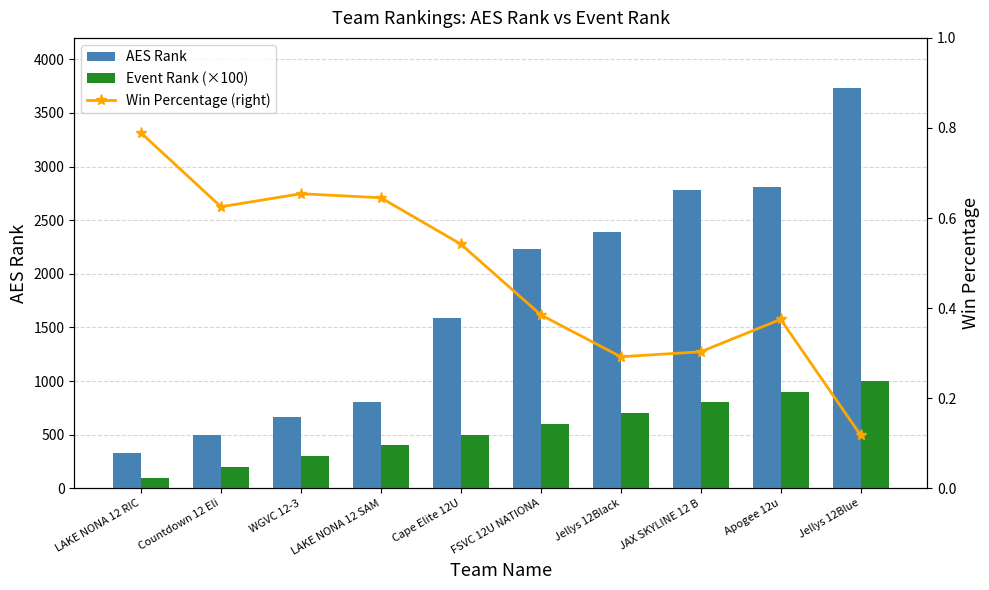

Where is AES Rank nearest to the value 2031?

FSVC 12U NATIONA